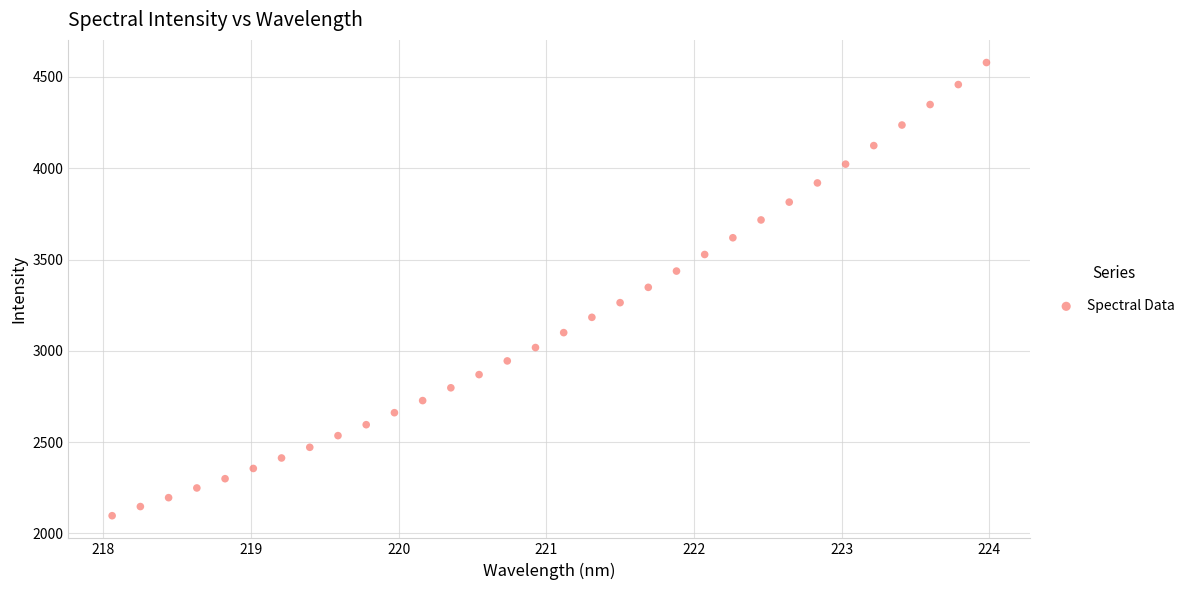

What is the range of X values (max minus min)?

5.9